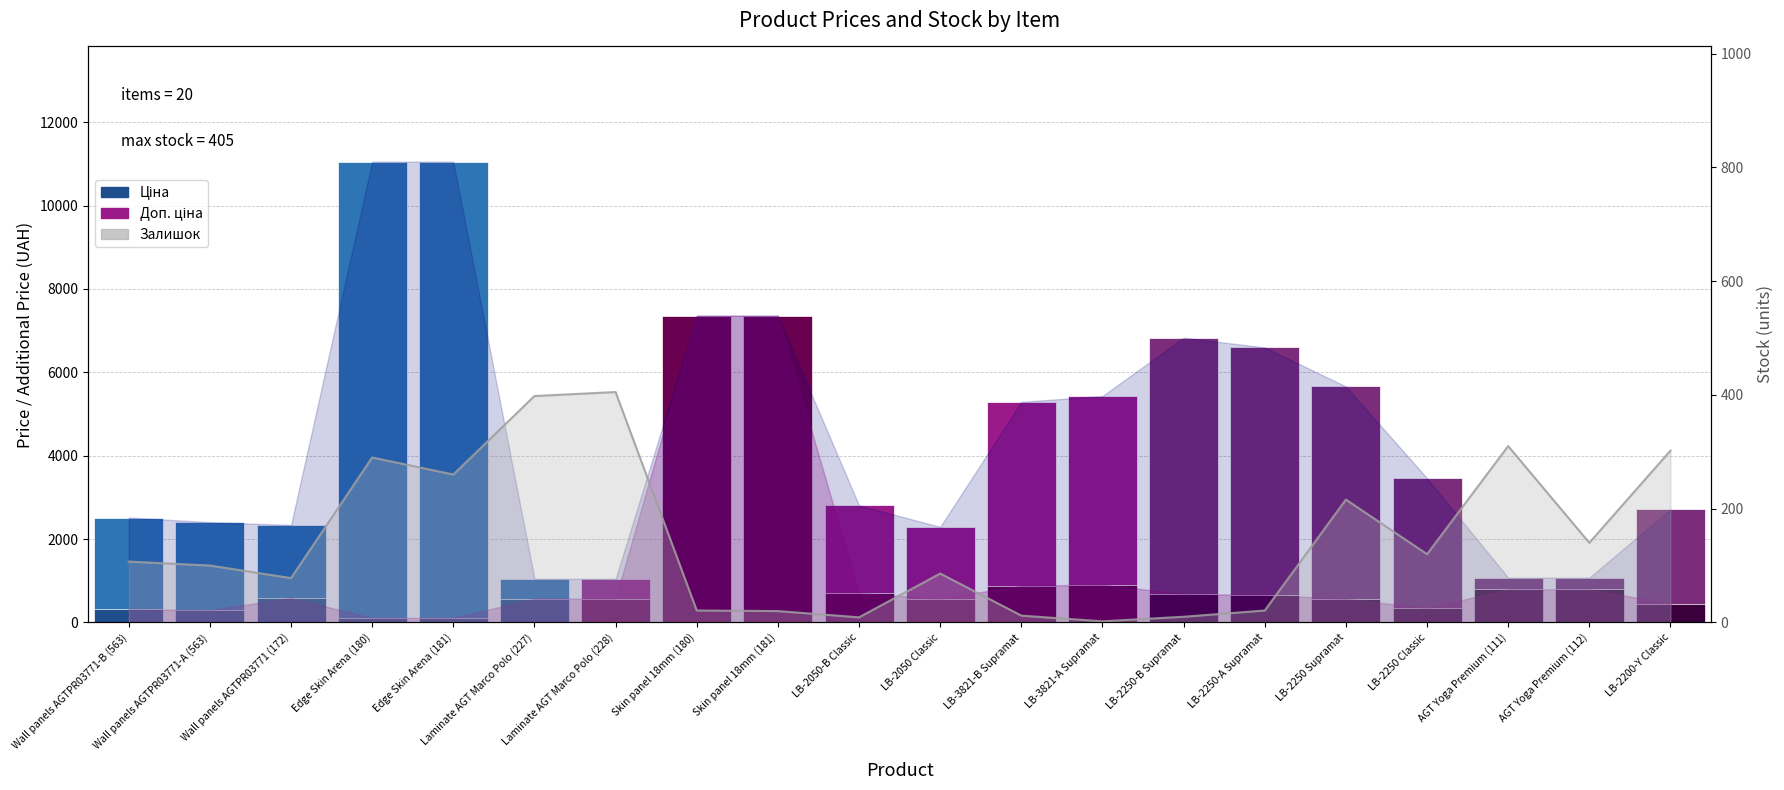

What is the difference between the maximum and minimum values in the Залишок series?

403.0